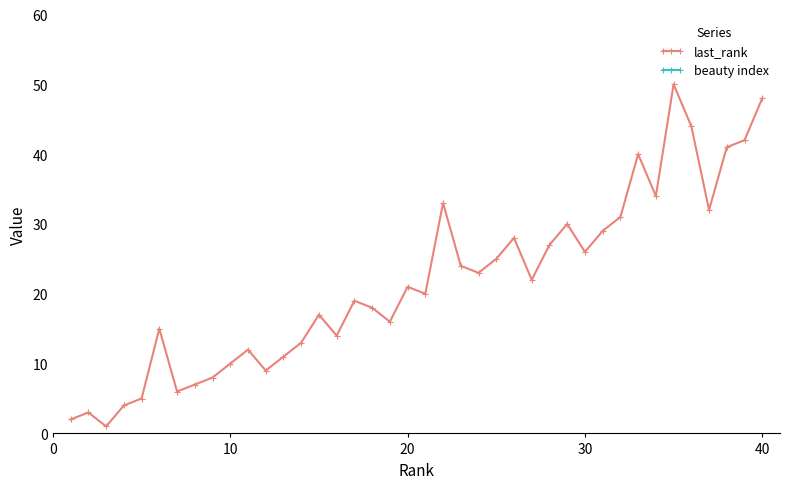

The value of last_rank at 10 is 15. True or false?

False